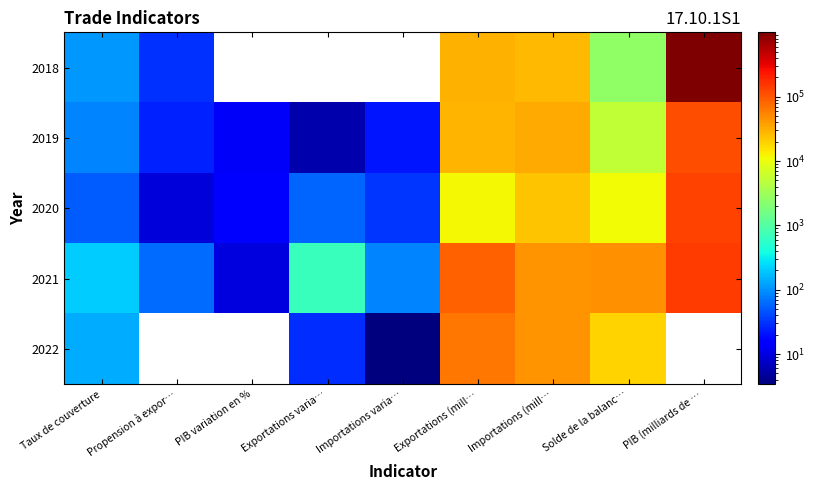

What is the minimum value shown in the chart?

3.4